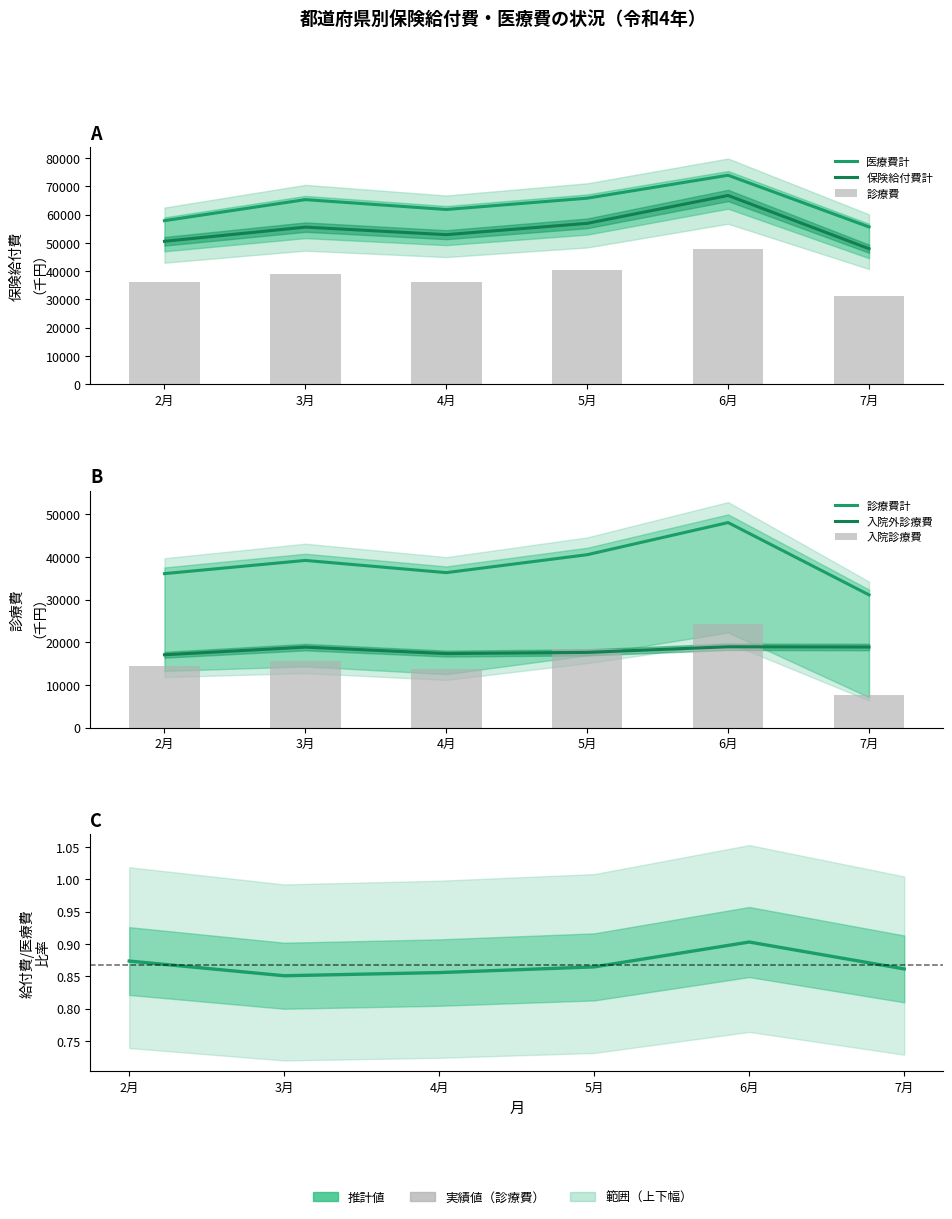

What is the difference between the 診療費 values at 6月 and 7月?

16922.0